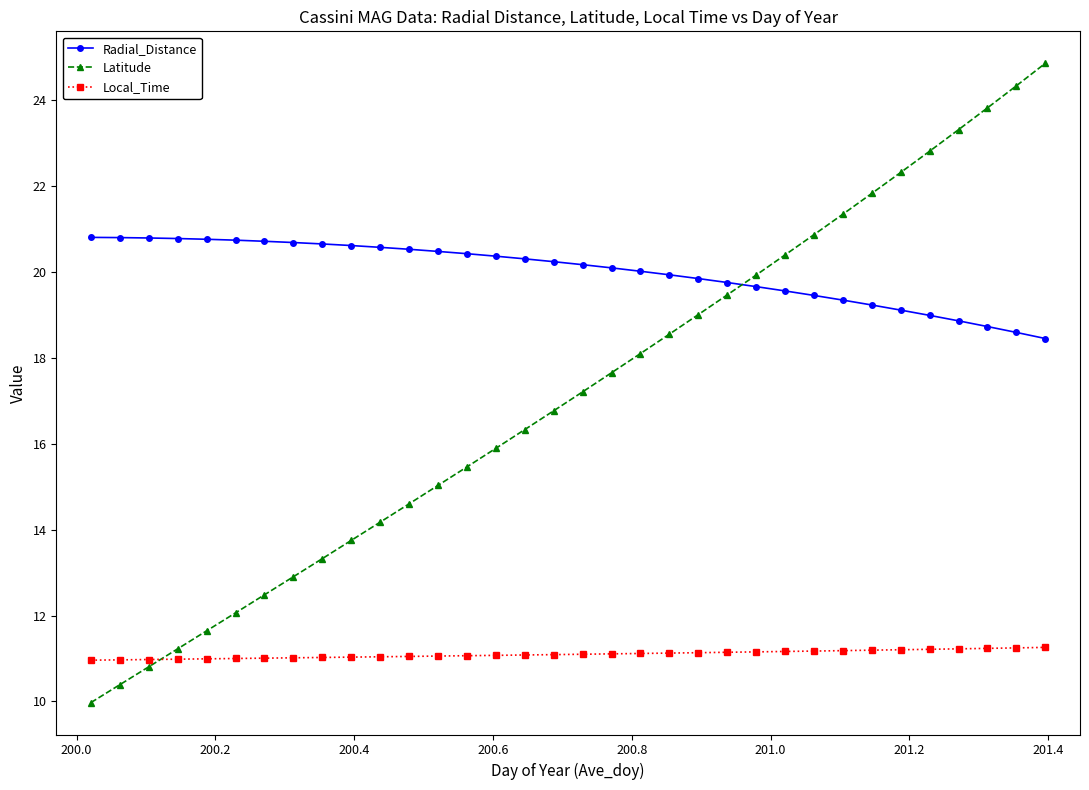

Which series has the largest total across all categories?

Radial_Distance